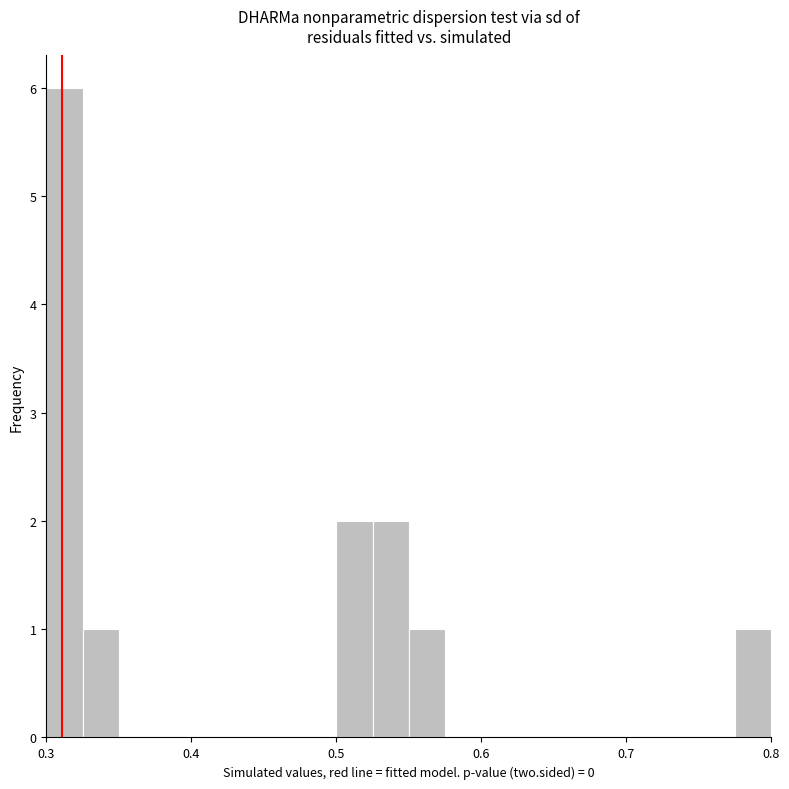

Around what value on the x-axis is the tallest bar? Give the approximate position of its centre, as read against the axis.

0.31